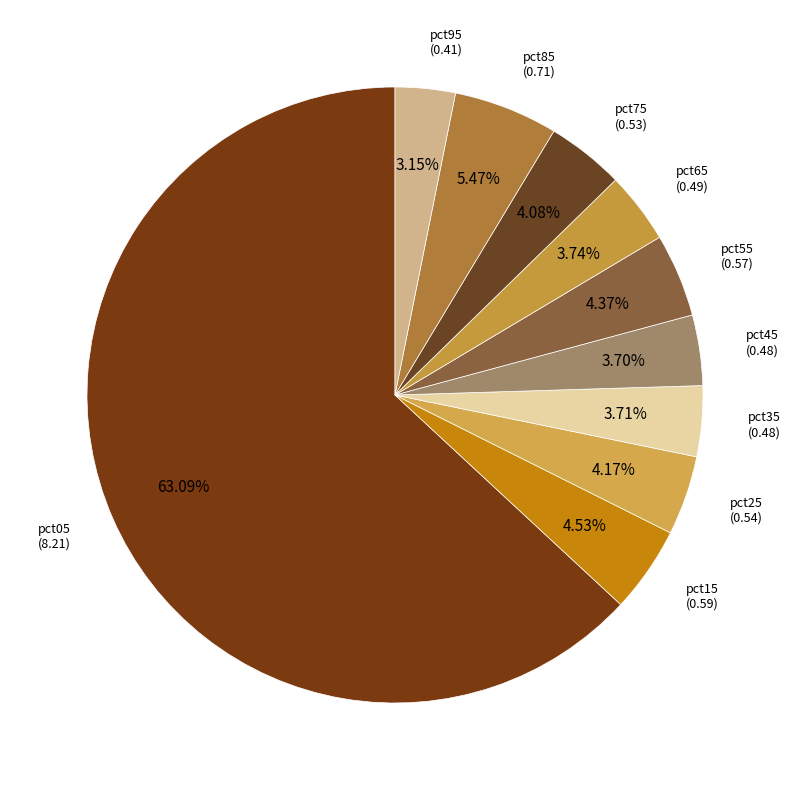

Which category has the smallest portion of the pie?

pct95